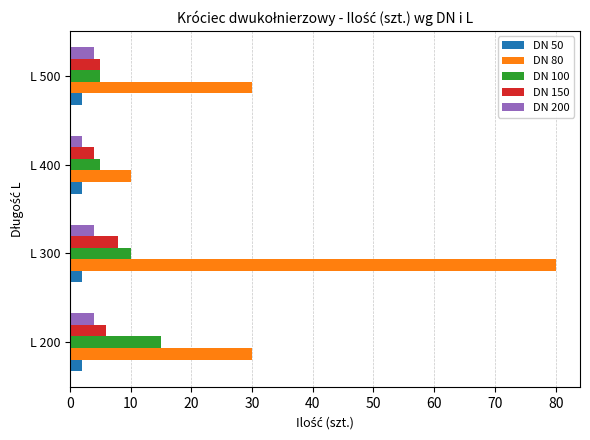

Count the number of categories in the chart.

4